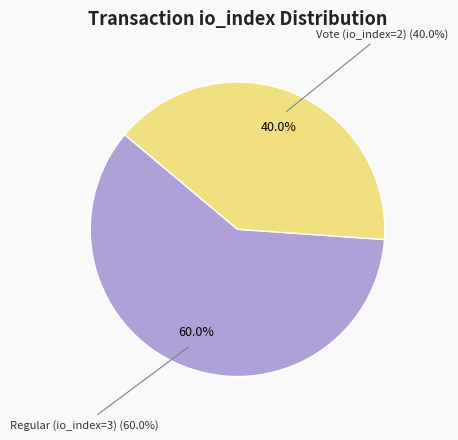

Is there a majority slice in this chart?

Yes